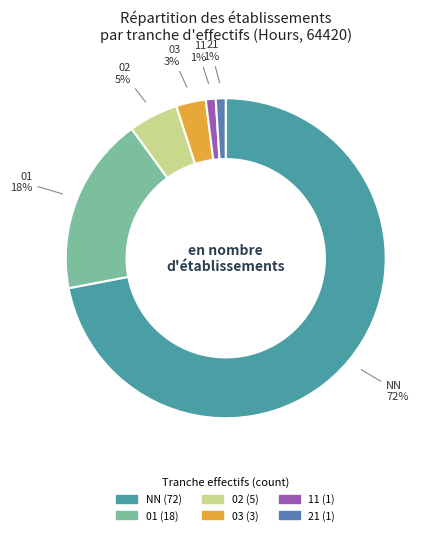

Is there a majority slice in this chart?

Yes